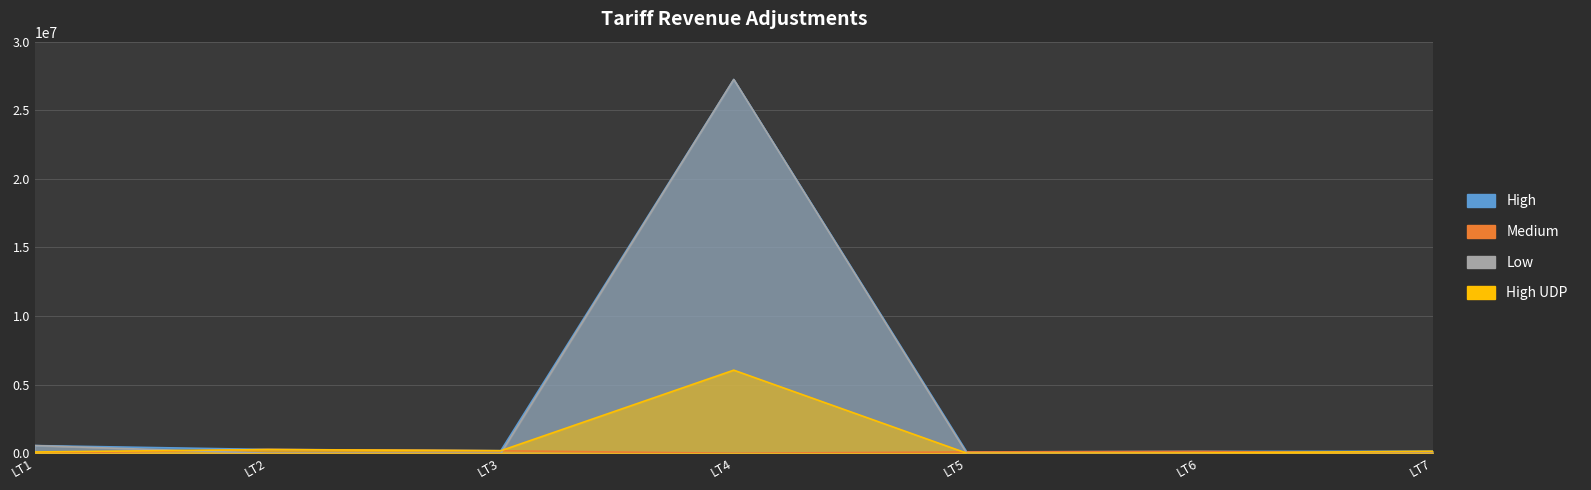

What are all the series names shown in the legend?

High, Medium, Low, High UDP